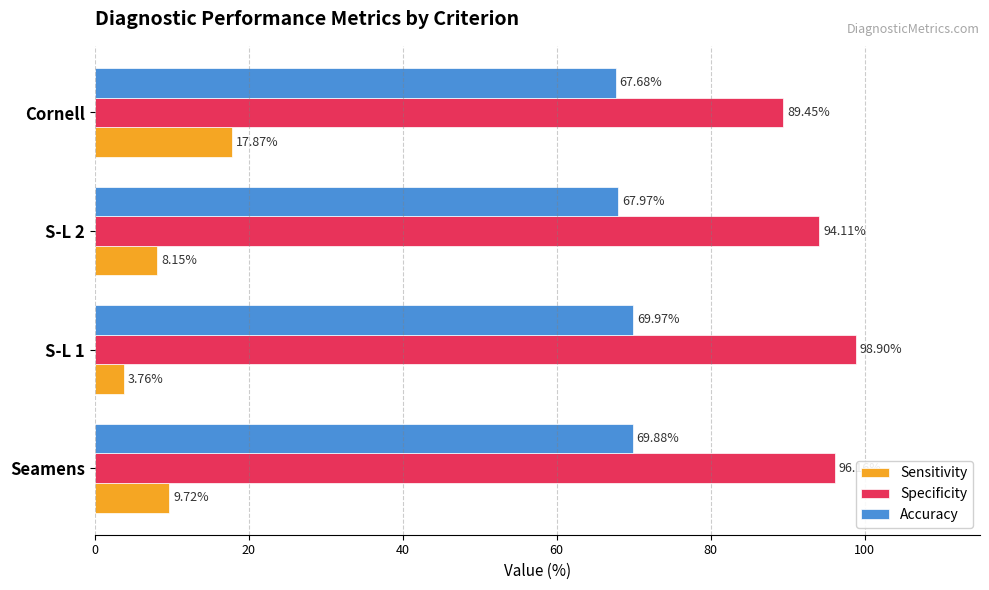

List the series in order of their overall mean, lowest first.

Sensitivity, Accuracy, Specificity